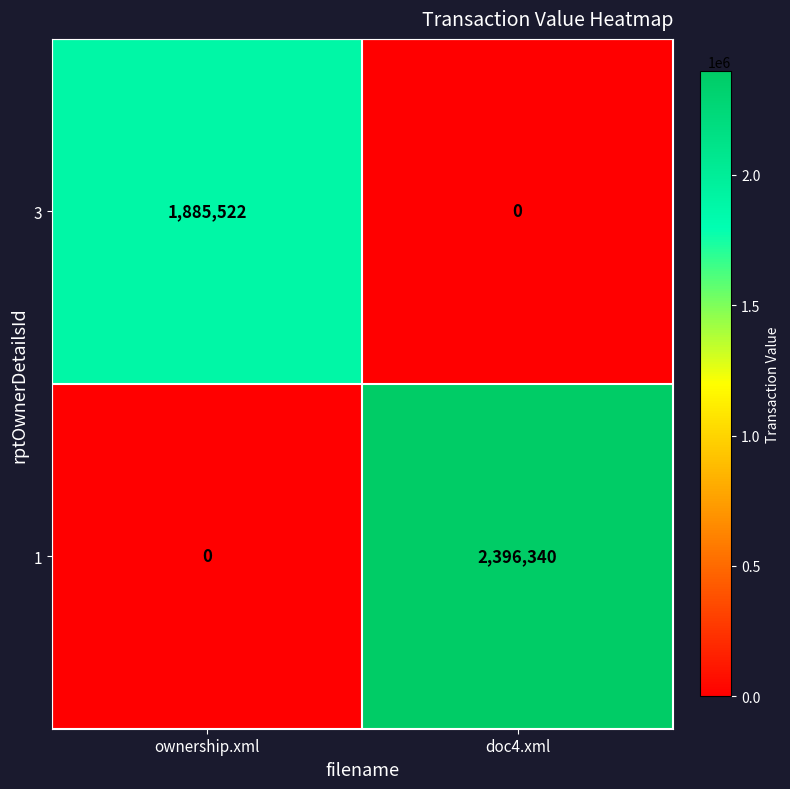

Rank the series at ownership.xml from highest to lowest value.

3, 1